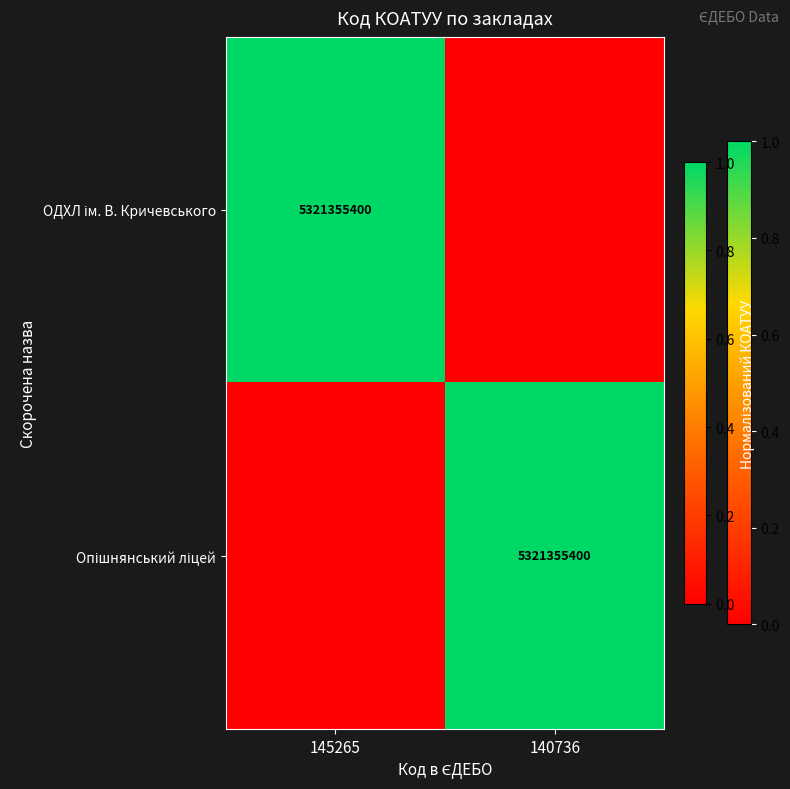

What is the sum of all ОДХЛ ім. В. Кричевського values?

1